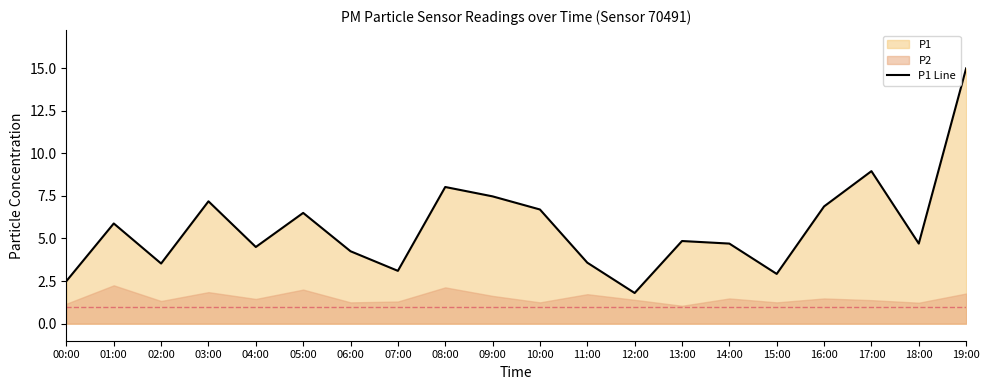

True or false: the data shows 1.3 at 18:00.

False